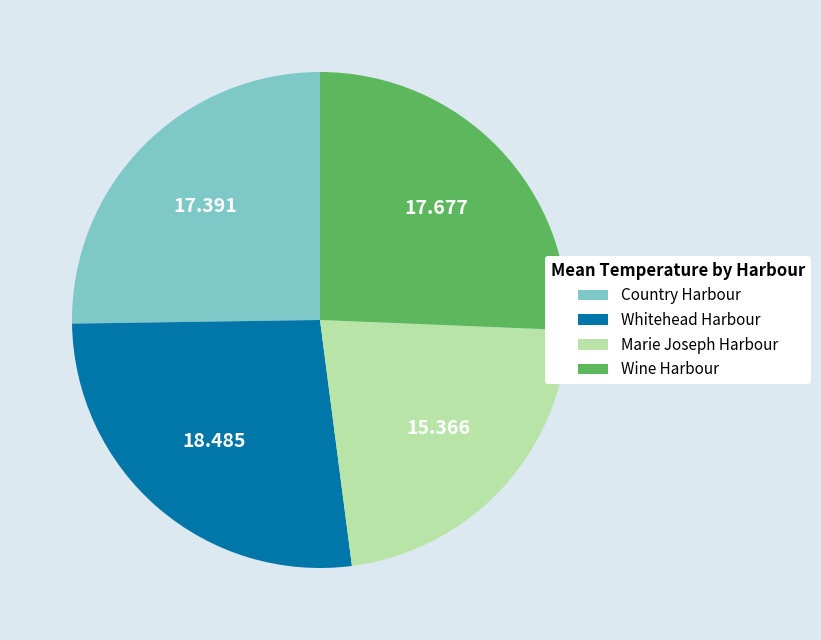

Between Marie Joseph Harbour and Country Harbour, which is larger?

Country Harbour